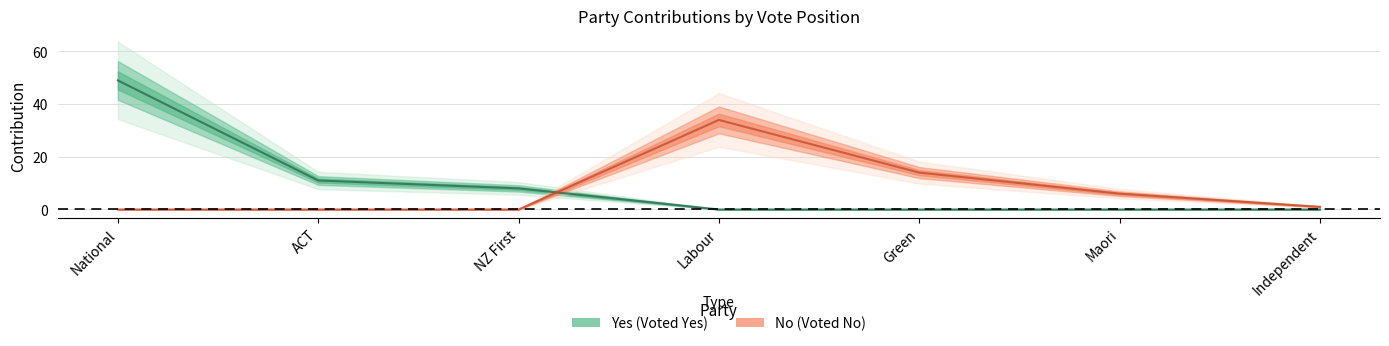

What position from the left is Independent?

7